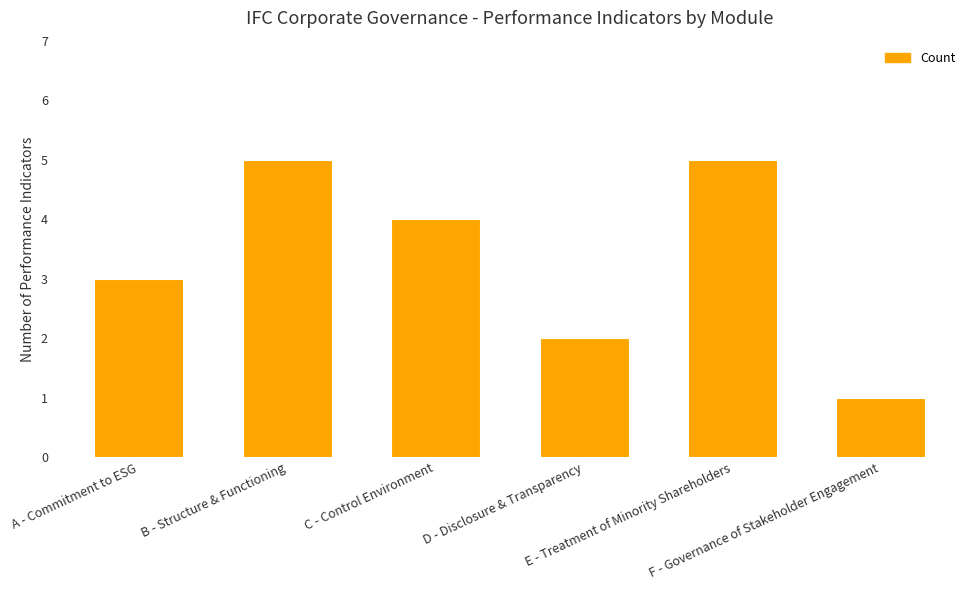

What is the value of the 1st bar from the left?

3